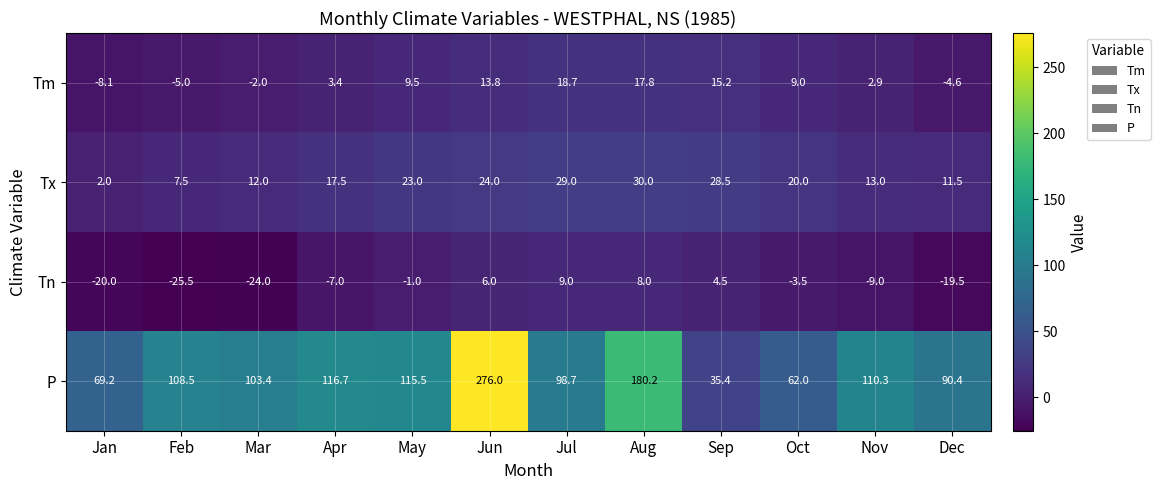

Which label corresponds to the smallest value in the chart?

Feb